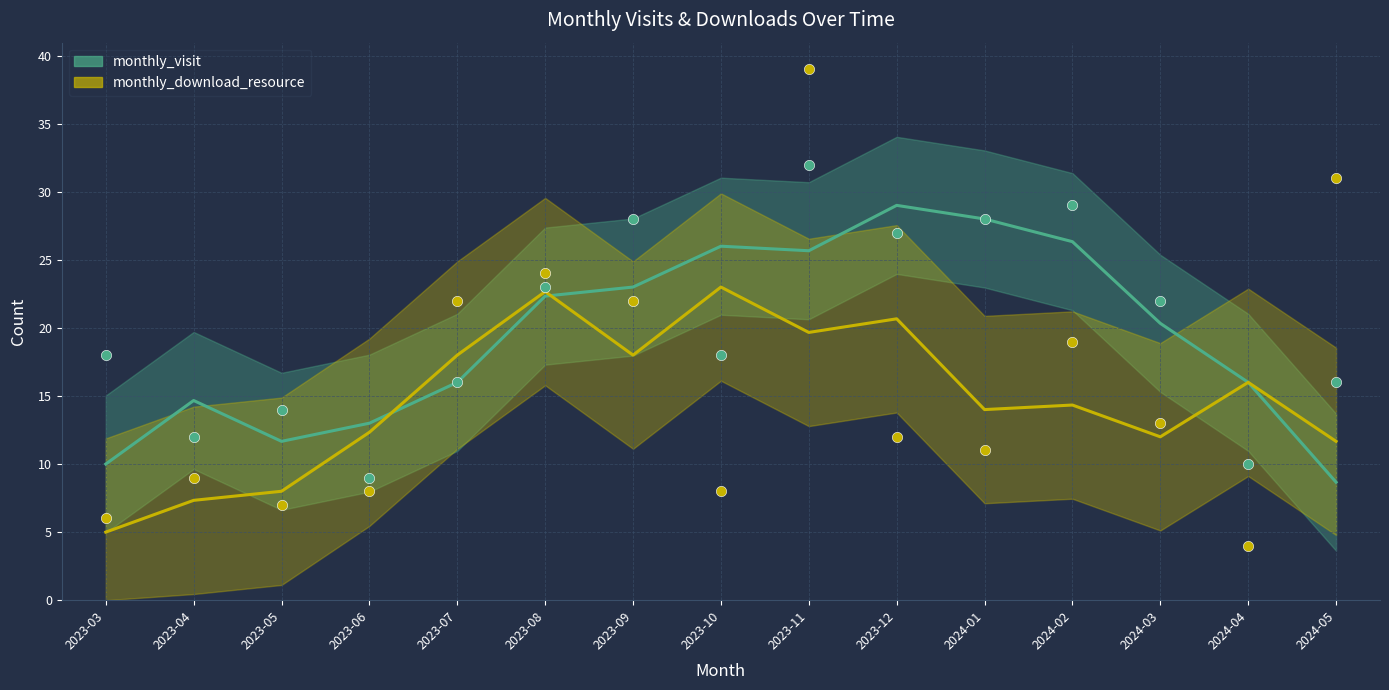

Which series contains the highest Y value?

monthly_download_resource